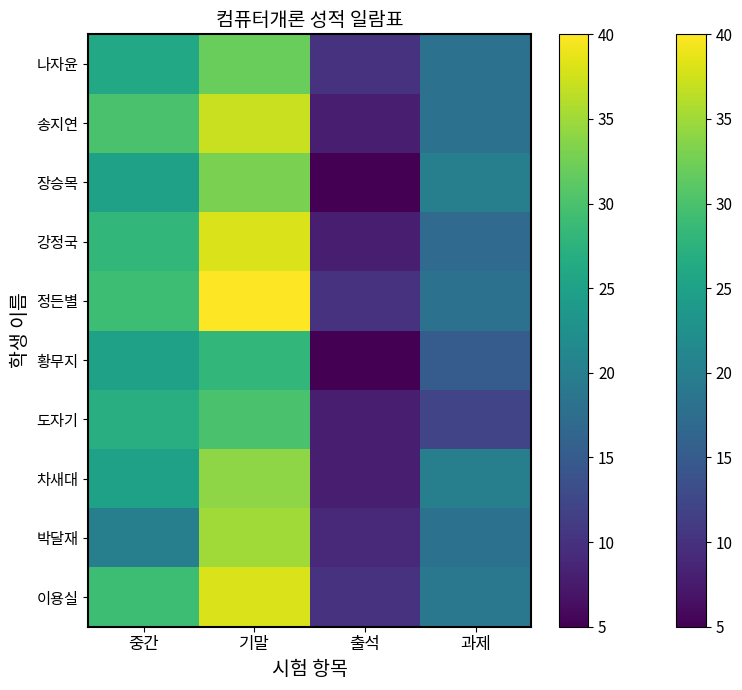

What is the total value across all series at 중간?

264